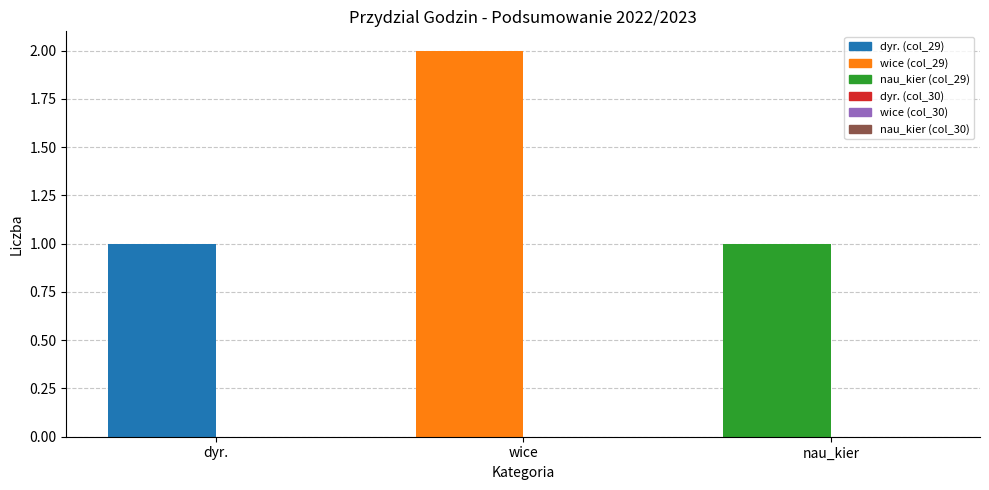

True or false: the data shows 1 at dyr..

True